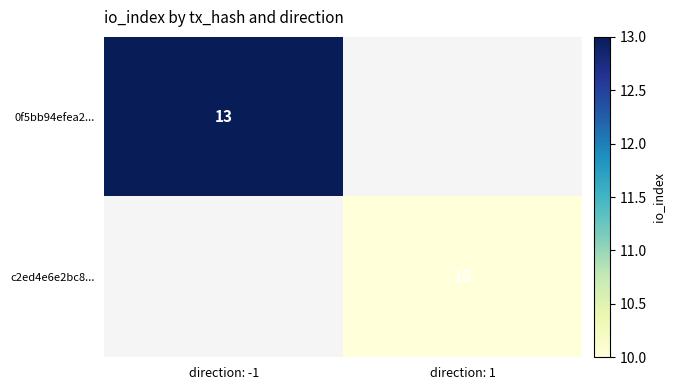

The 0f5bb94efea2... series shows 17 at direction: -1. True or false?

False